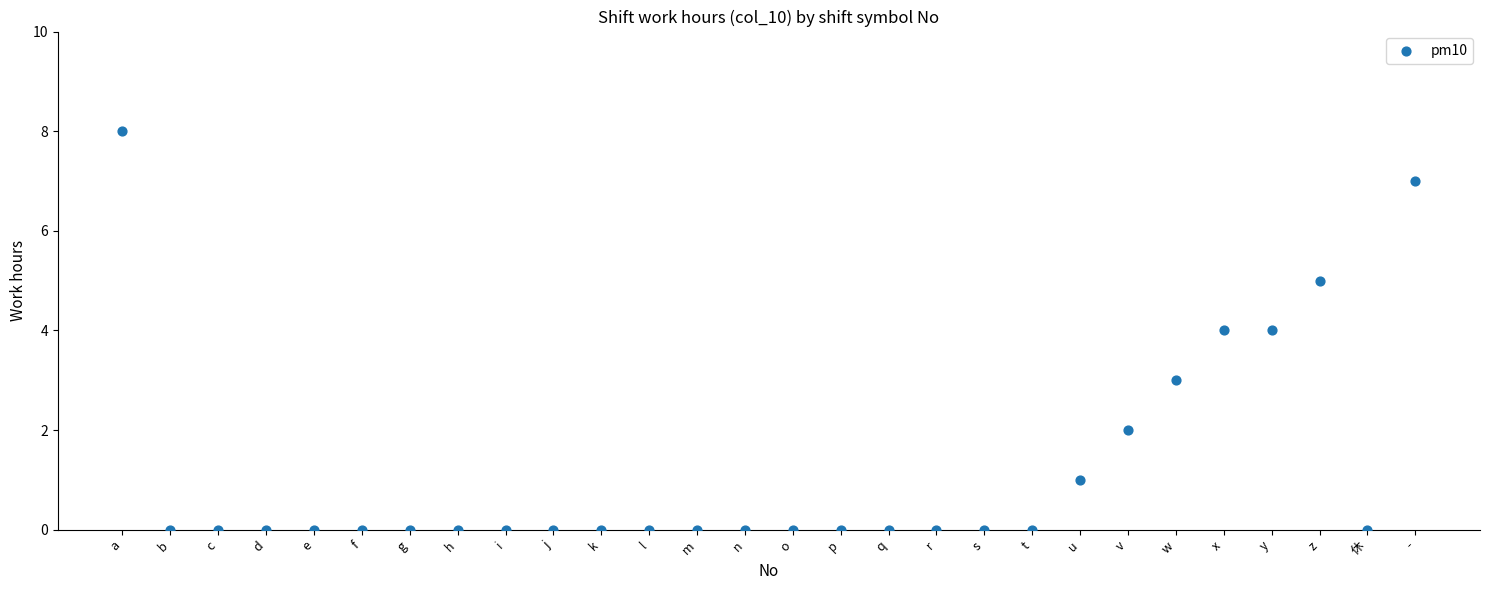

What is the range of X values (max minus min)?

27